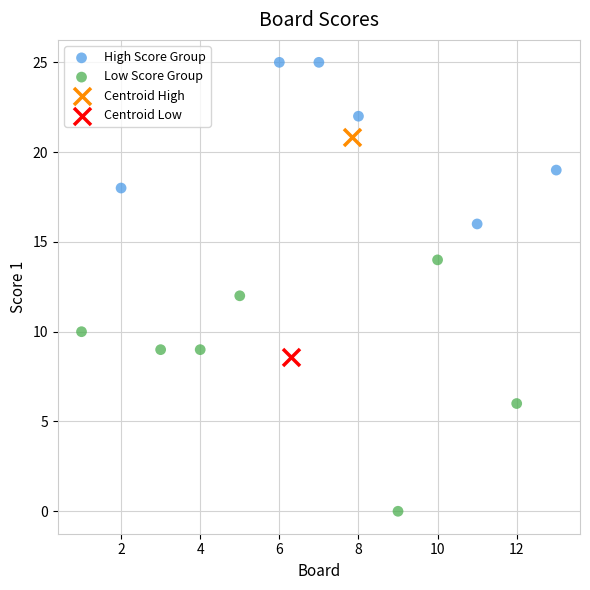

Which series contains the highest Y value?

High Score Group